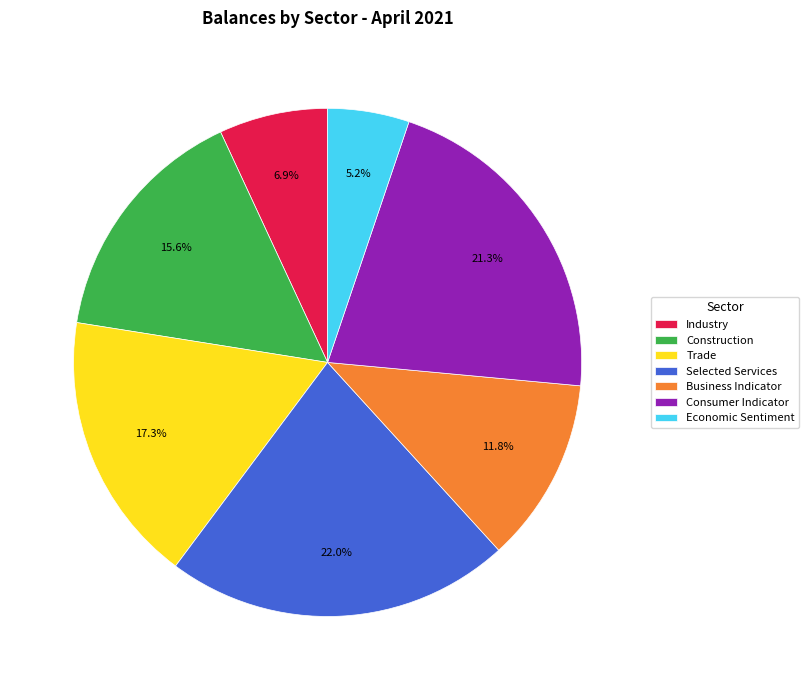

Is there a majority slice in this chart?

No